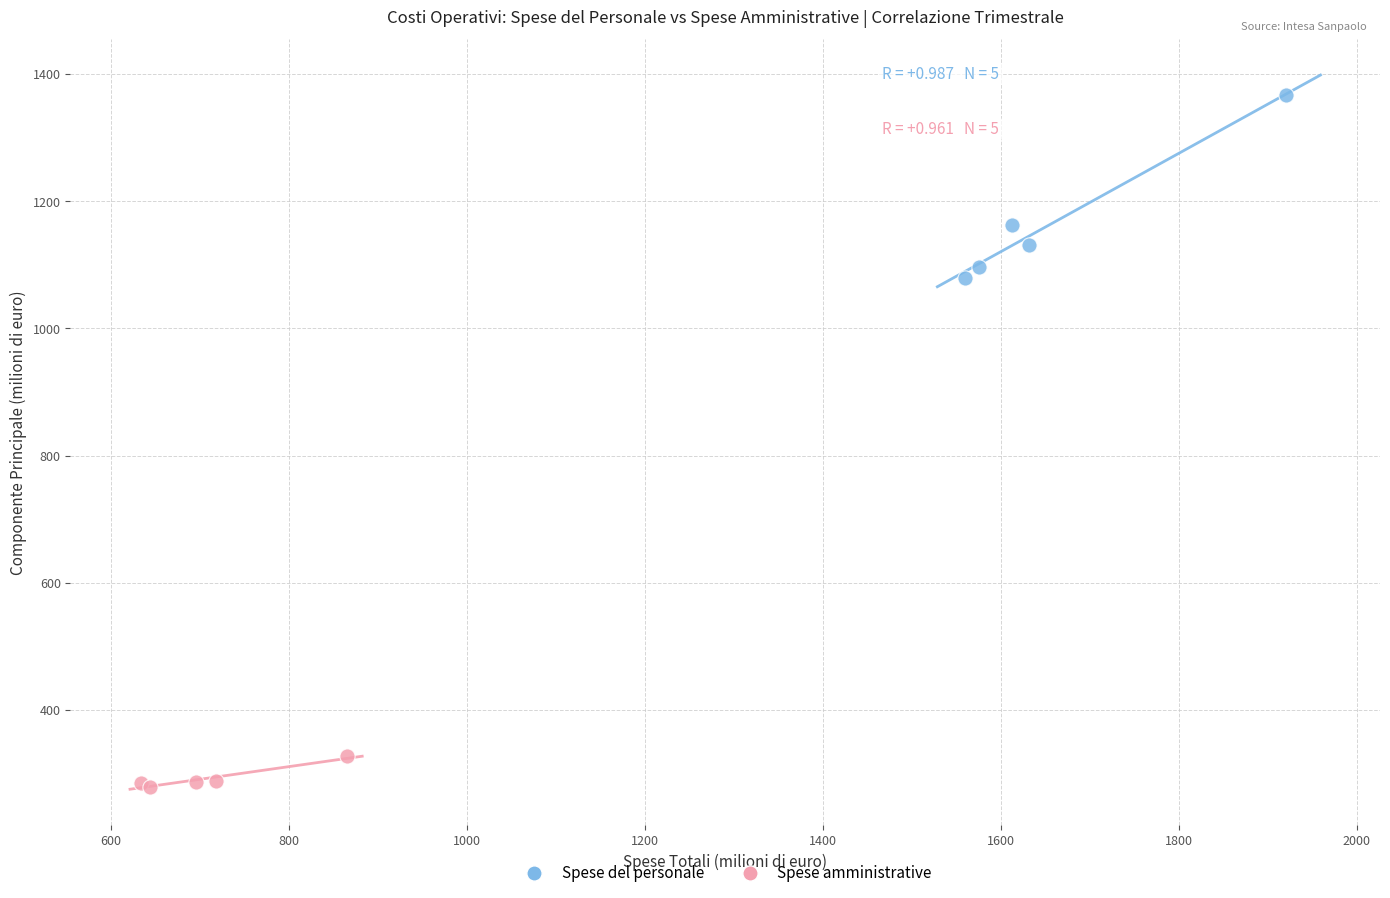

Which series has the widest spread of Y values?

Spese del personale